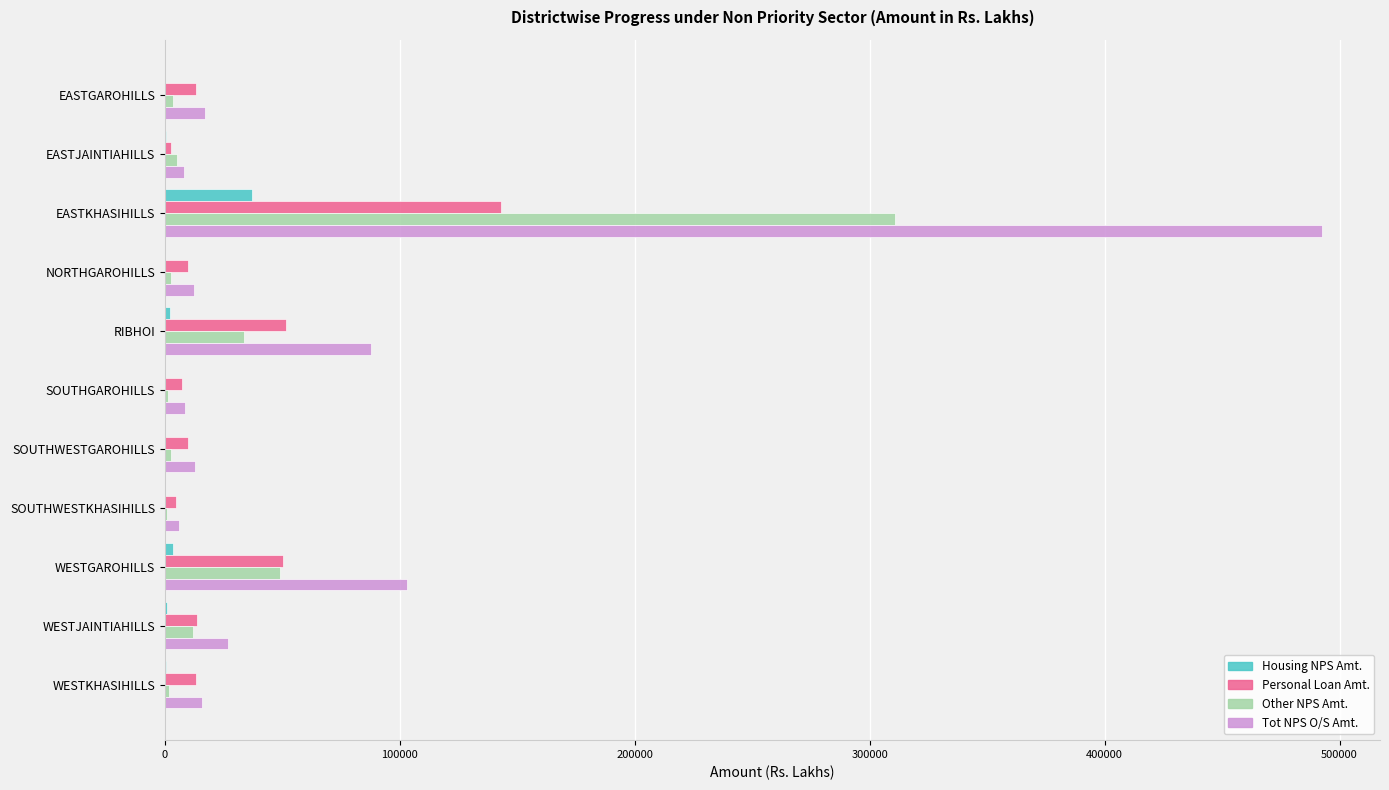

Which category has the highest value in the Other NPS Amt. series?

EASTKHASIHILLS